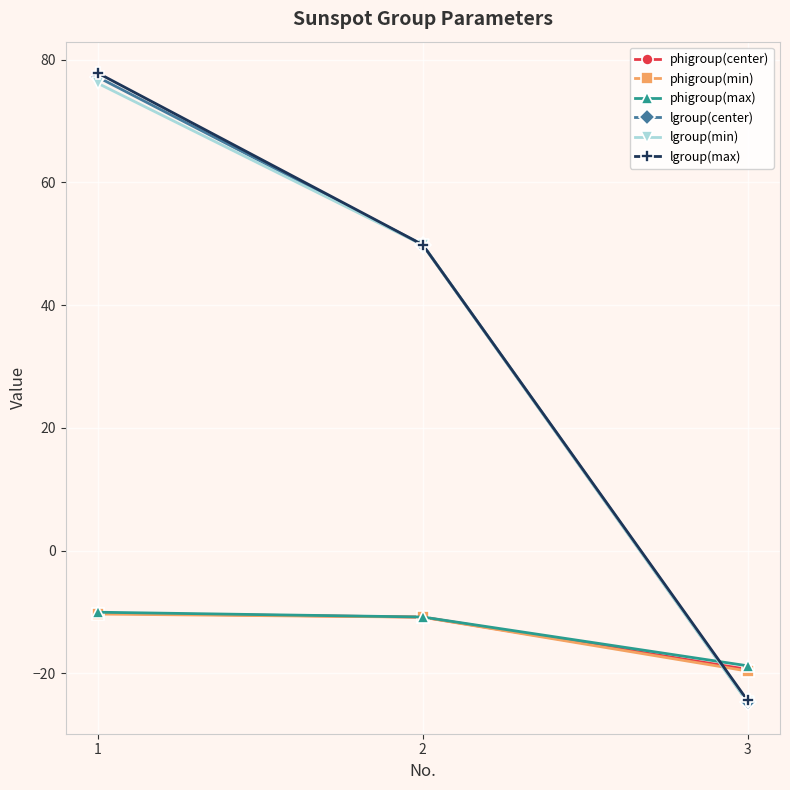

Does the chart display data point markers on the line(s)?

Yes